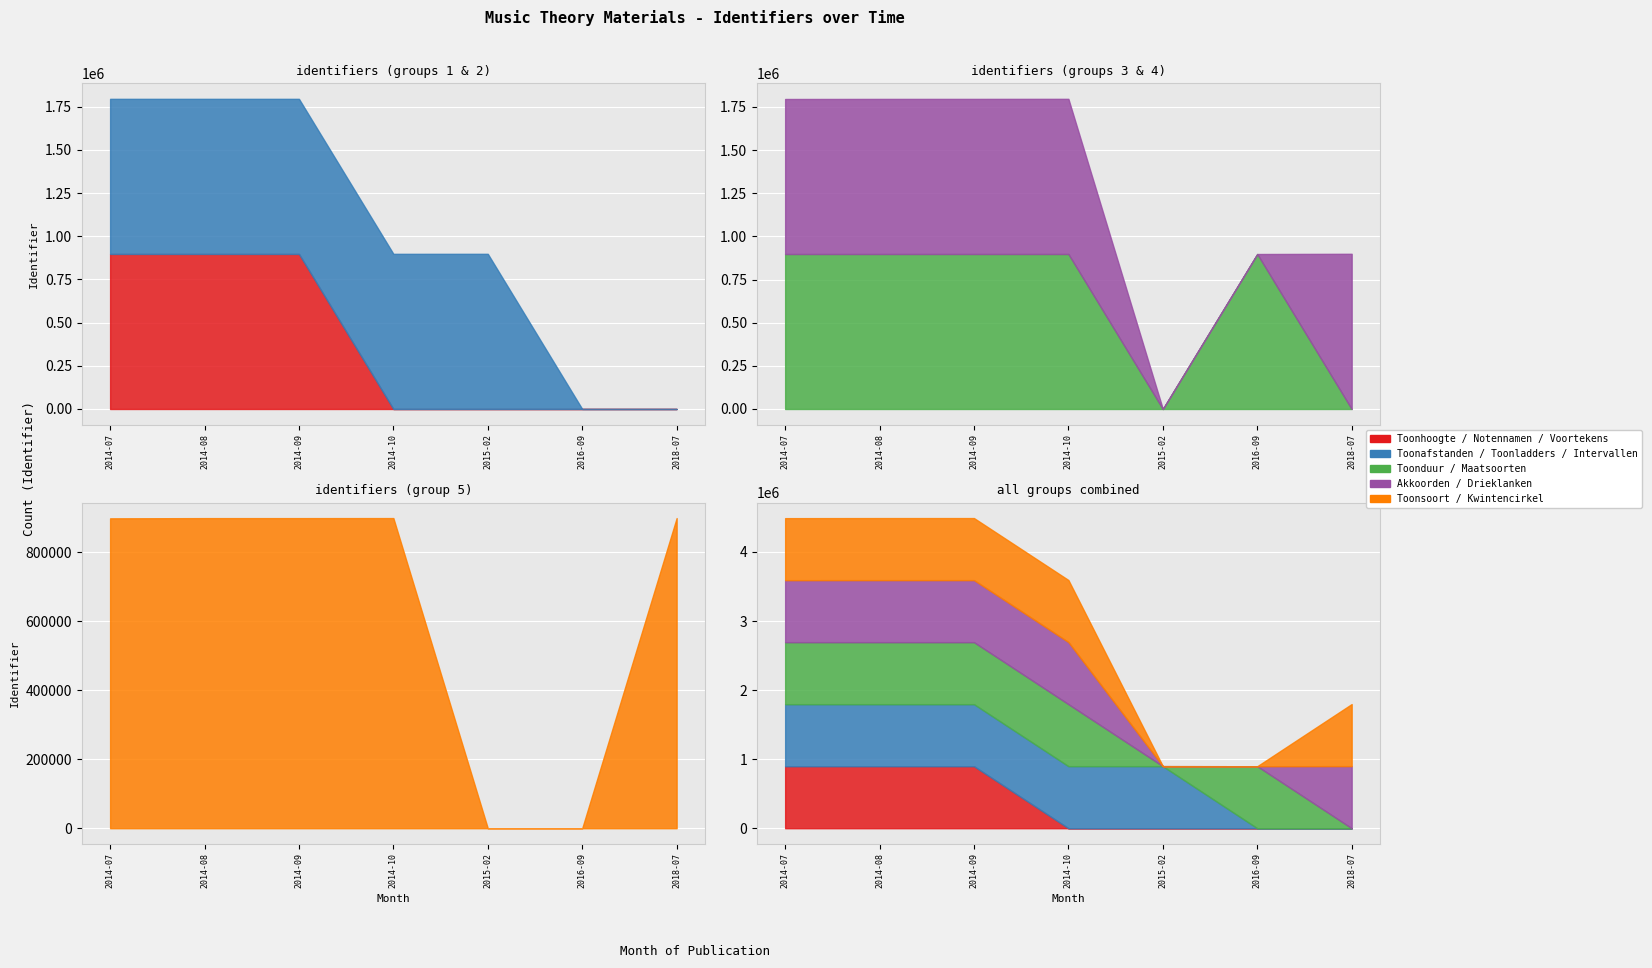

The Akkoorden / Drieklanken series shows 1170367 at 2018-07. True or false?

False